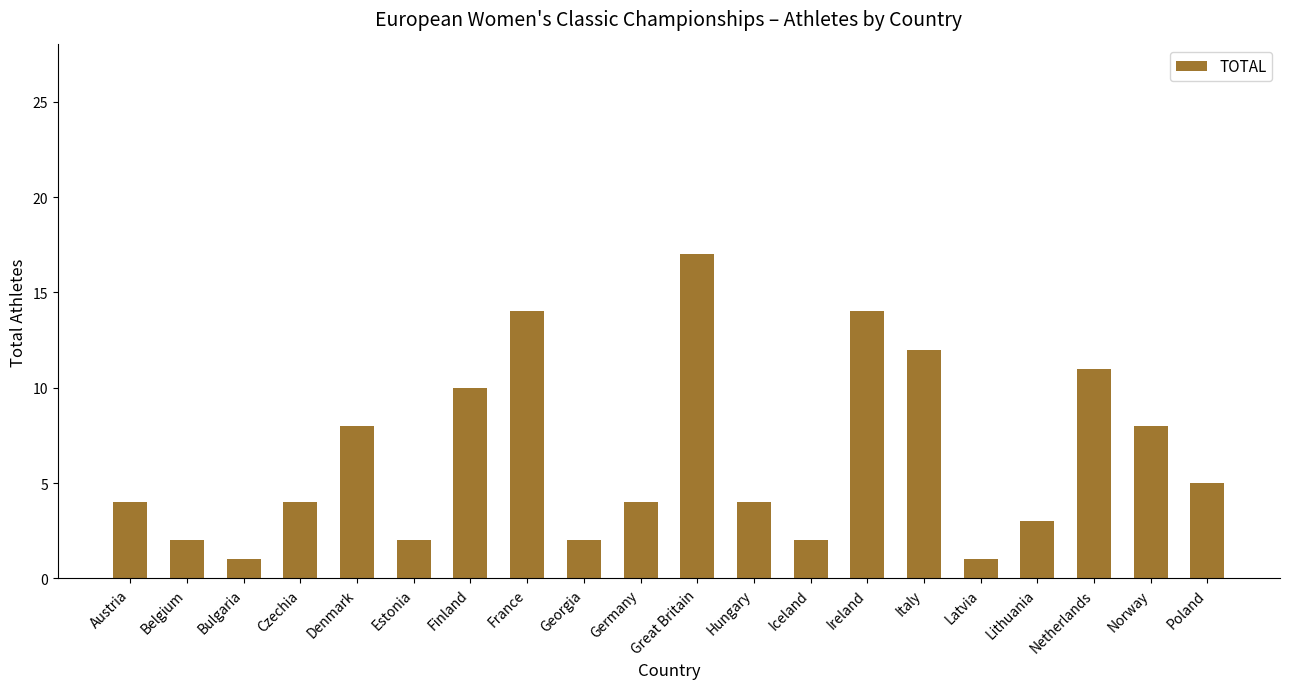

How many distinct data groups are displayed?

1